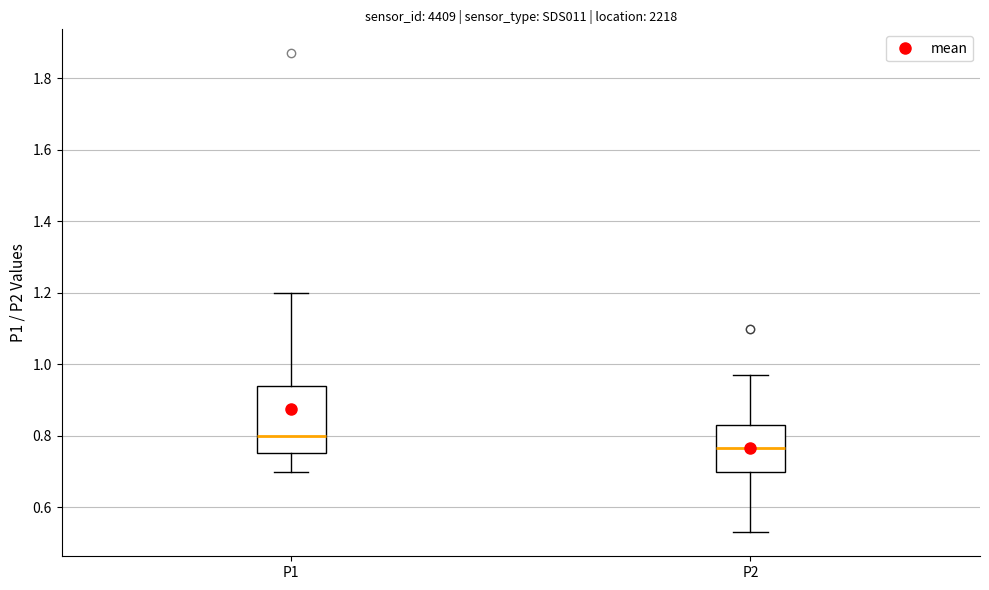

Which box's median line is the highest?

P1